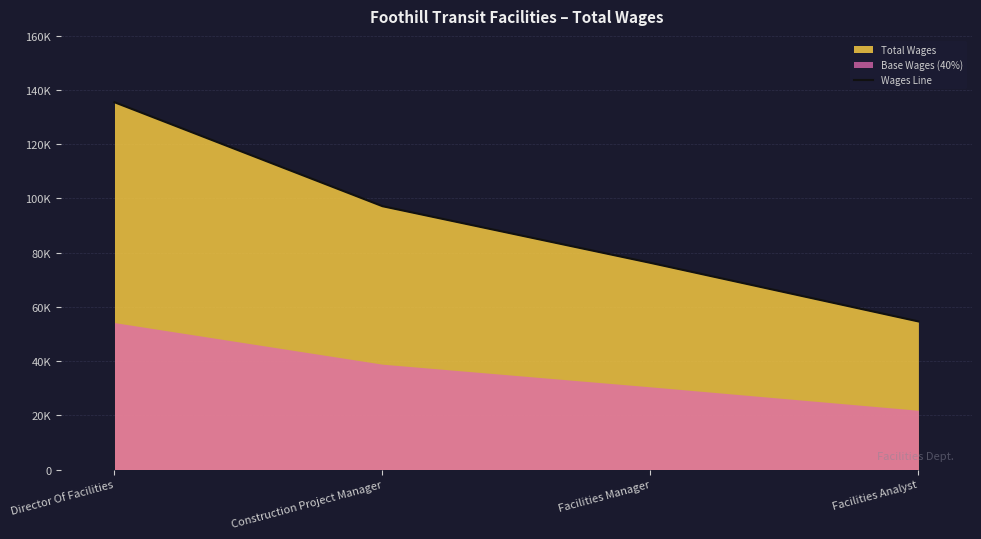

True or false: there are more than 0 points higher than both neighbors.

False